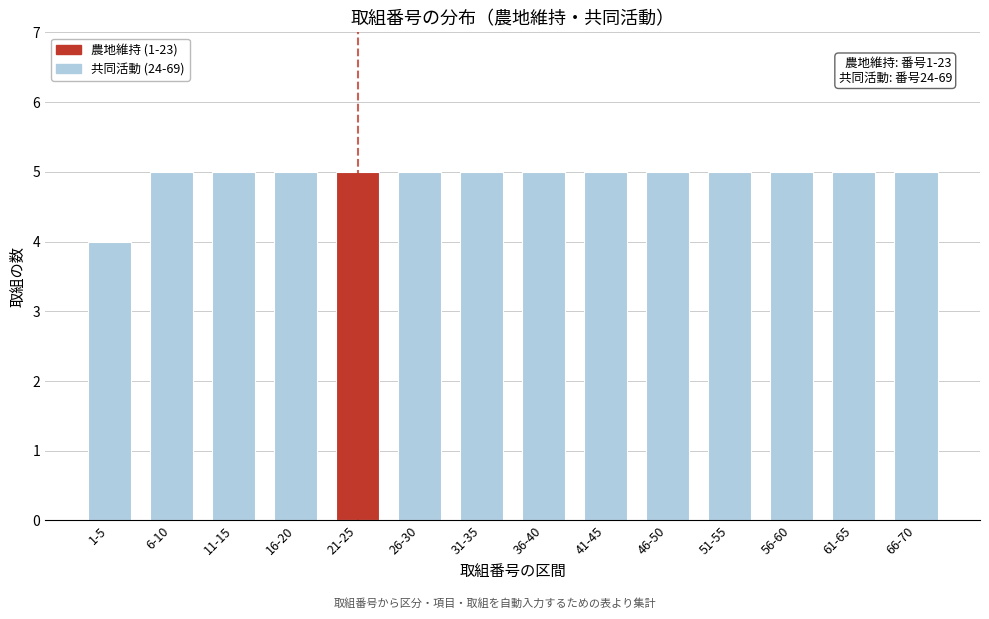

Reading left to right, transcribe all the data shown in this chart.

4	5	5	5	5	5	5	5	5	5	5	5	5	5